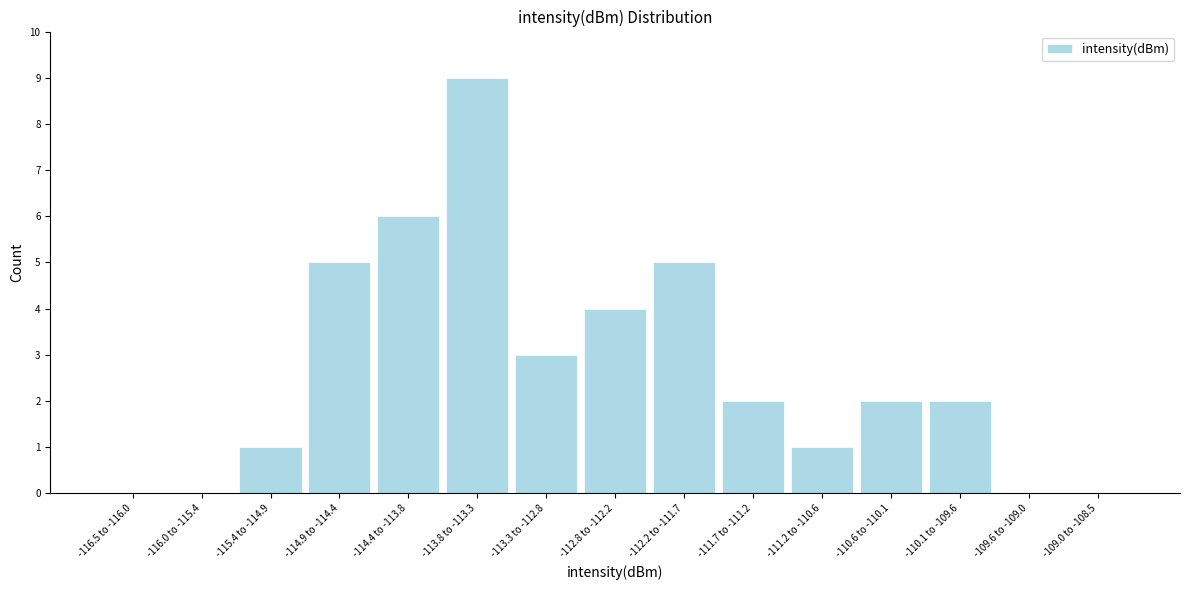

Reading left to right, what are all the values shown in this chart?

-116.5 to -116.0=0	-116.0 to -115.4=0	-115.4 to -114.9=1	-114.9 to -114.4=5	-114.4 to -113.8=6	-113.8 to -113.3=9	-113.3 to -112.8=3	-112.8 to -112.2=4	-112.2 to -111.7=5	-111.7 to -111.2=2	-111.2 to -110.6=1	-110.6 to -110.1=2	-110.1 to -109.6=2	-109.6 to -109.0=0	-109.0 to -108.5=0